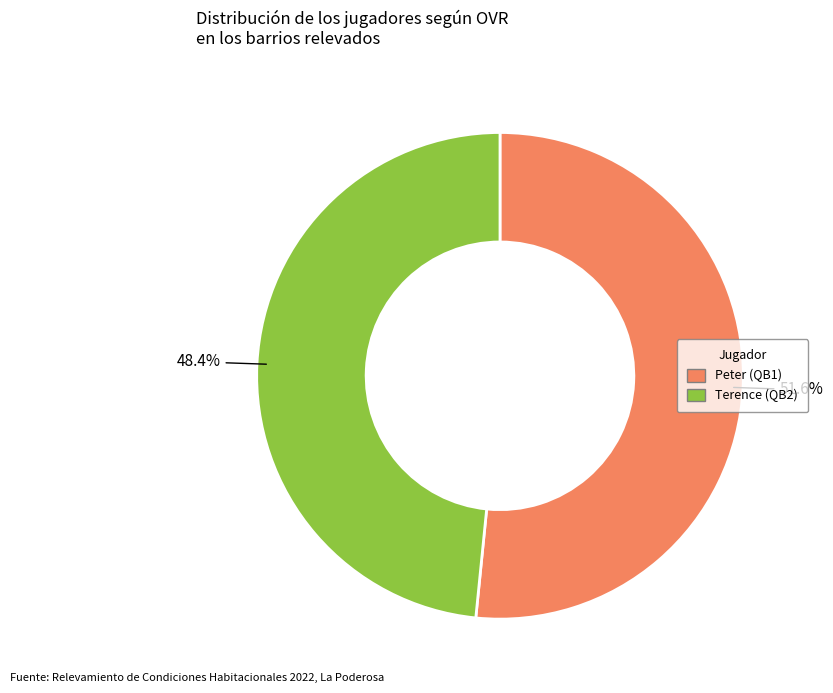

The Terence slice represents 43% of the pie. True or false?

False